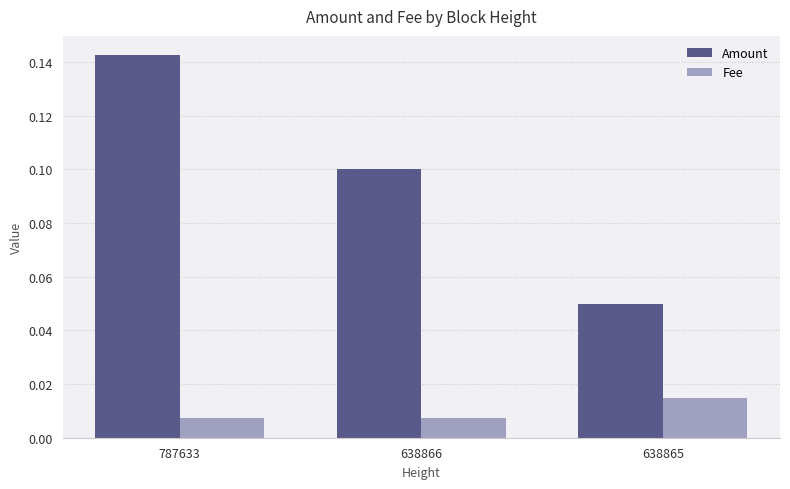

Are the bars horizontal?

No